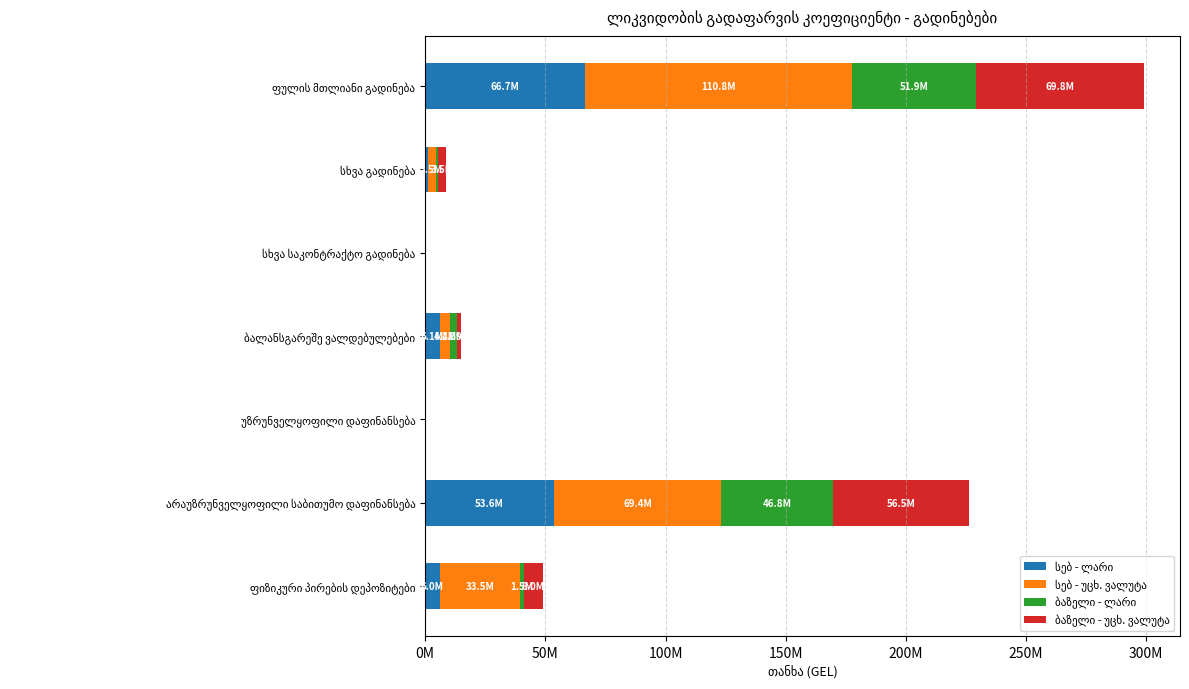

What is the value of the სებ - ლარი bar at the 4th from the left?

6069856.5